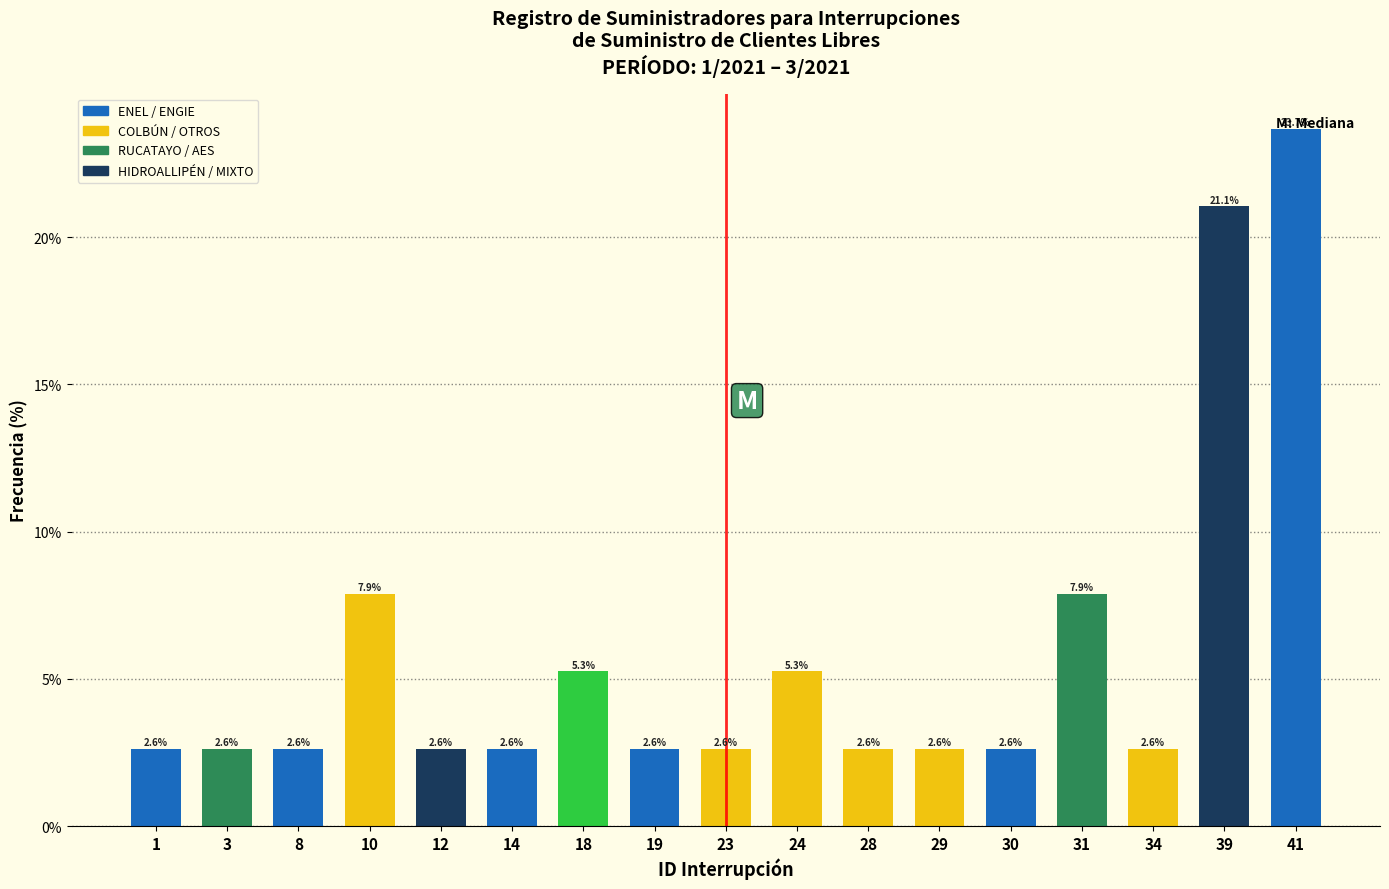

What is the difference between the maximum and second lowest values?

21.1